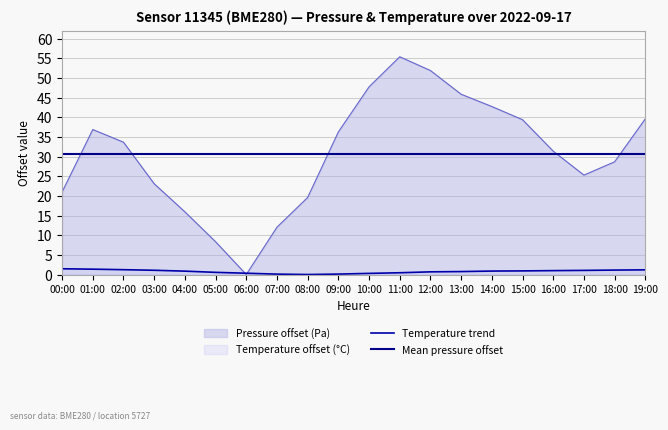

What is the difference between the highest and lowest values at 05:00?

30.2